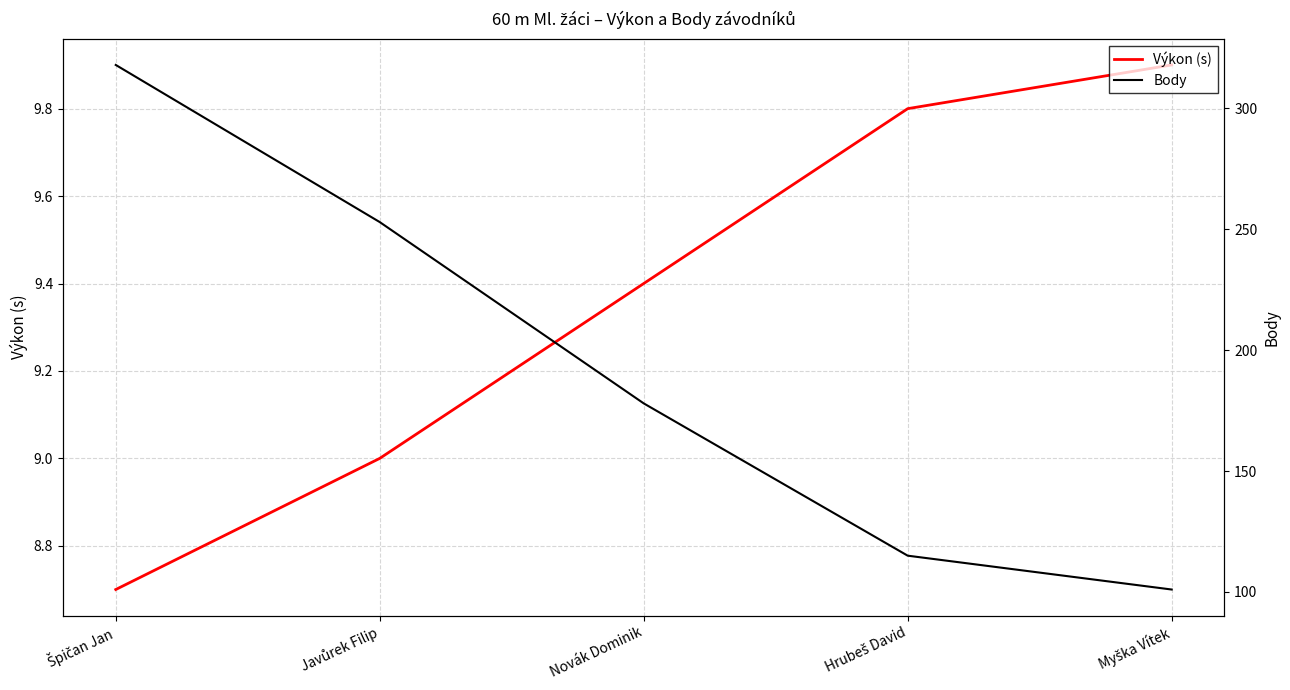

Reading left to right, extract all data points from this chart.

Výkon (s): Špičan Jan=8.7	Javůrek Filip=9.0	Novák Dominik=9.4	Hrubeš David=9.8	Myška Vítek=9.9
Body: Špičan Jan=318.0	Javůrek Filip=253.0	Novák Dominik=178.0	Hrubeš David=115.0	Myška Vítek=101.0